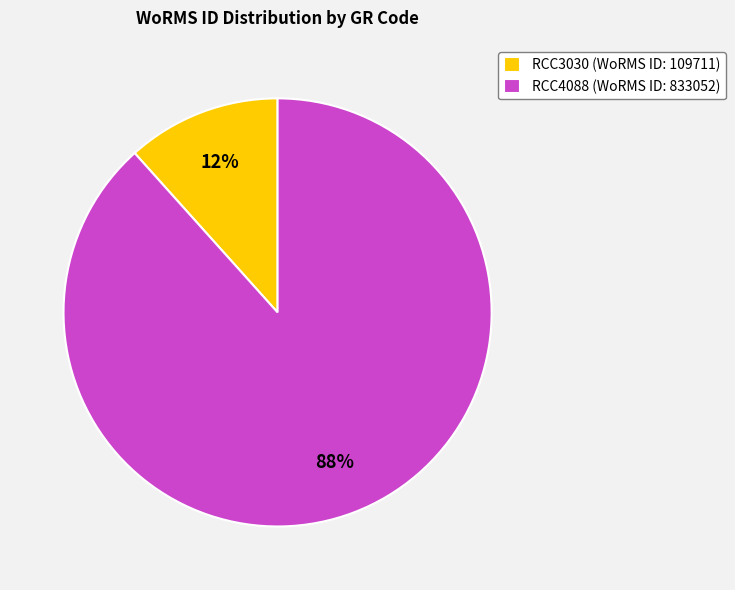

Rank the categories by value from highest to lowest.

RCC4088, RCC3030